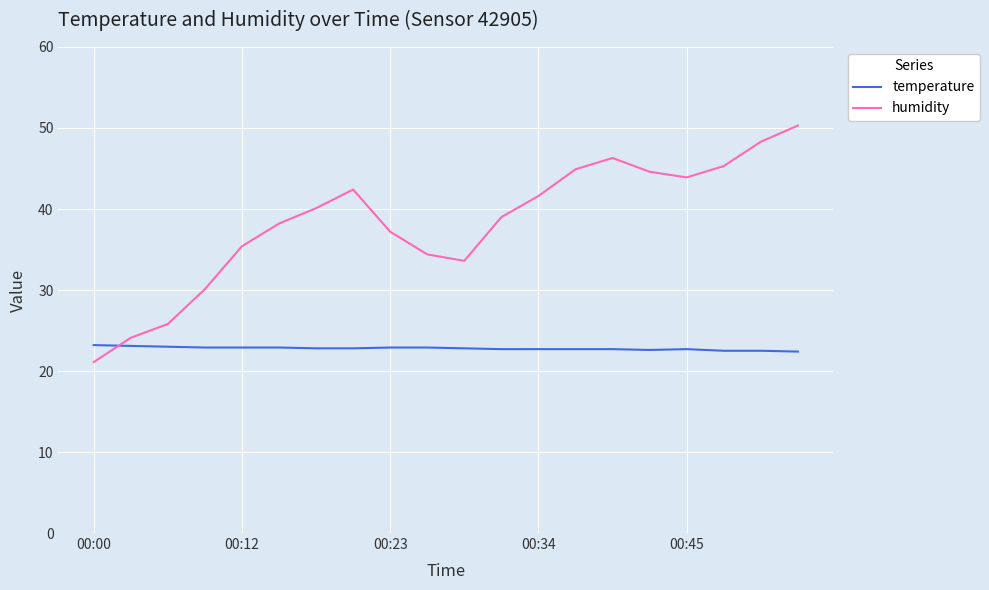

How many distinct data groups are displayed?

2